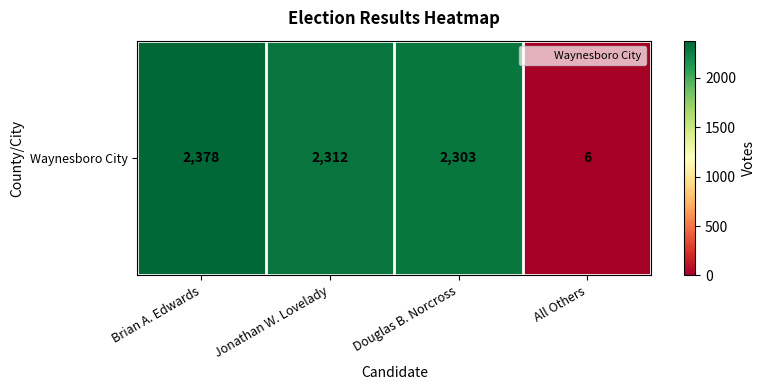

What is the minimum value shown in the chart?

6